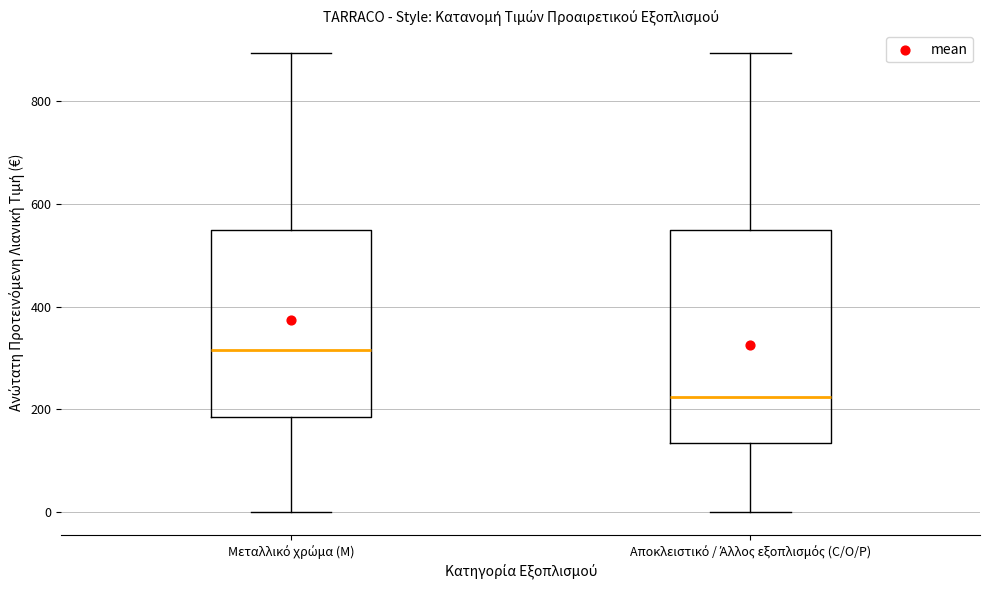

Comparing the boxes themselves (not the whiskers), which one is the tallest?

Αποκλειστικό / Άλλος εξοπλισμός (C/O/P)